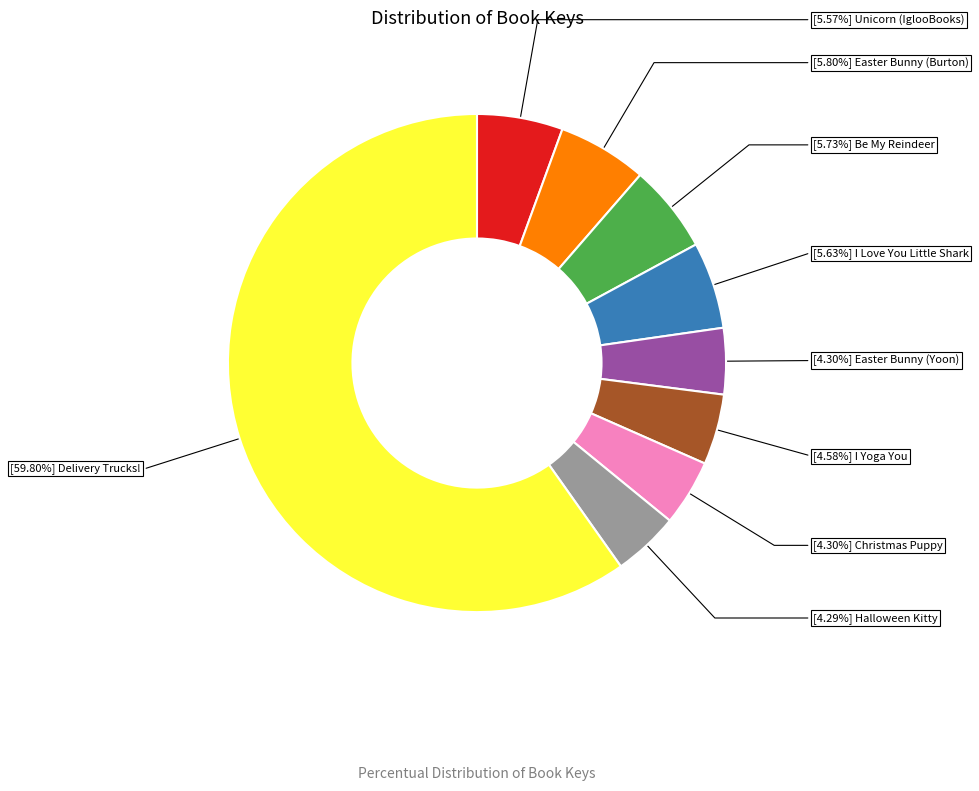

How many slices are in this pie chart?

9